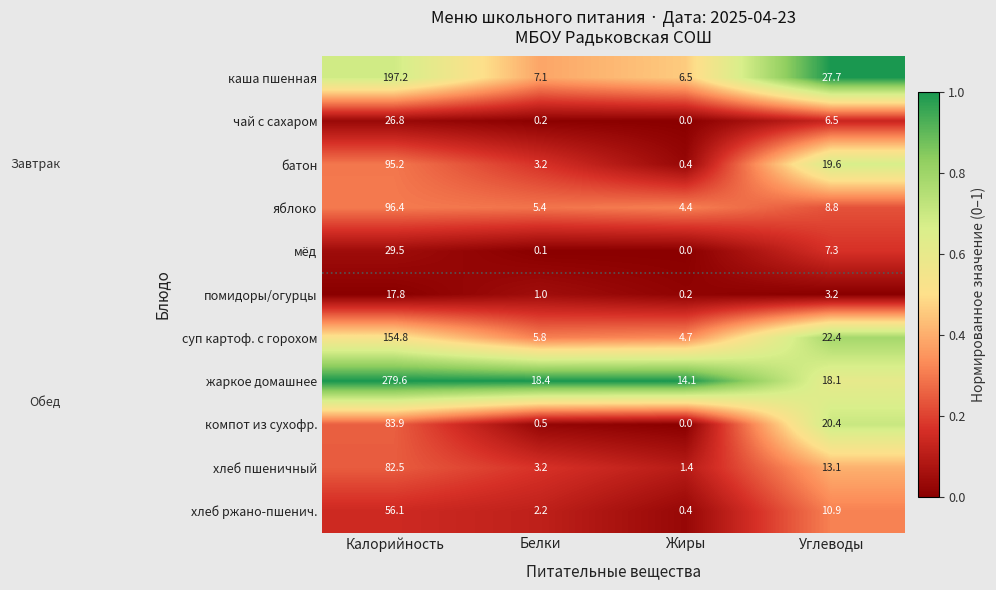

What is the difference between the highest and lowest values at Белки?

18.3